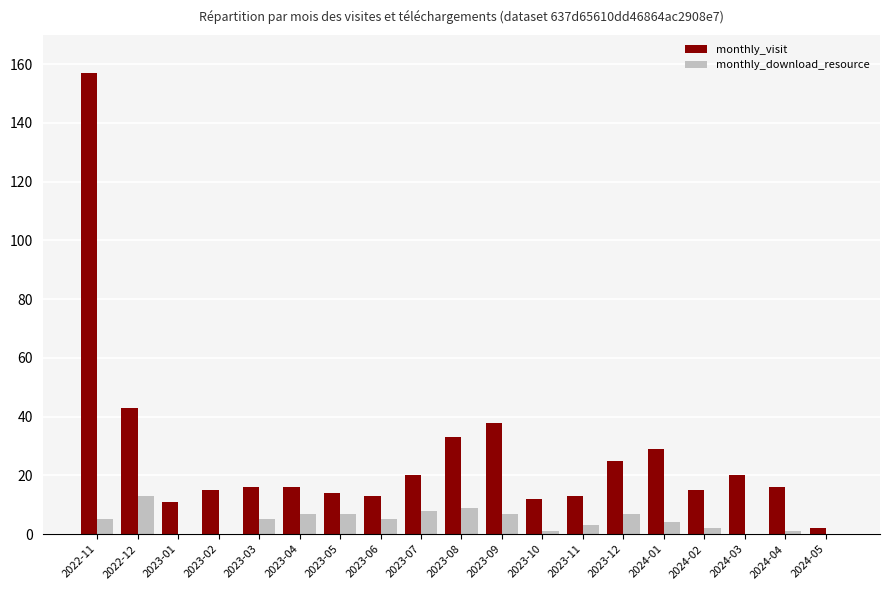

Is the value of monthly_visit at 2023-12 greater than the value of monthly_download_resource at 2023-04?

Yes